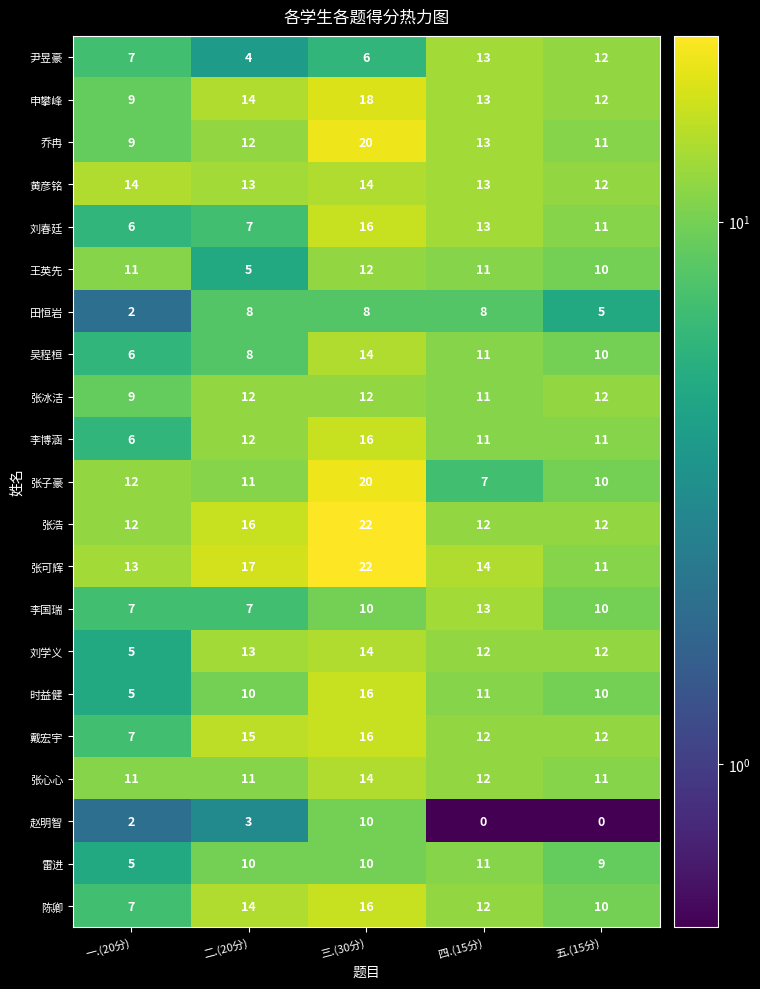

The value of 张心心 at 五.(15分) is 16. True or false?

False